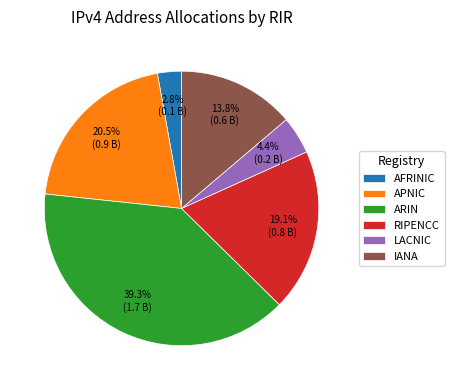

Do AFRINIC and IANA together represent more than half of the pie?

No